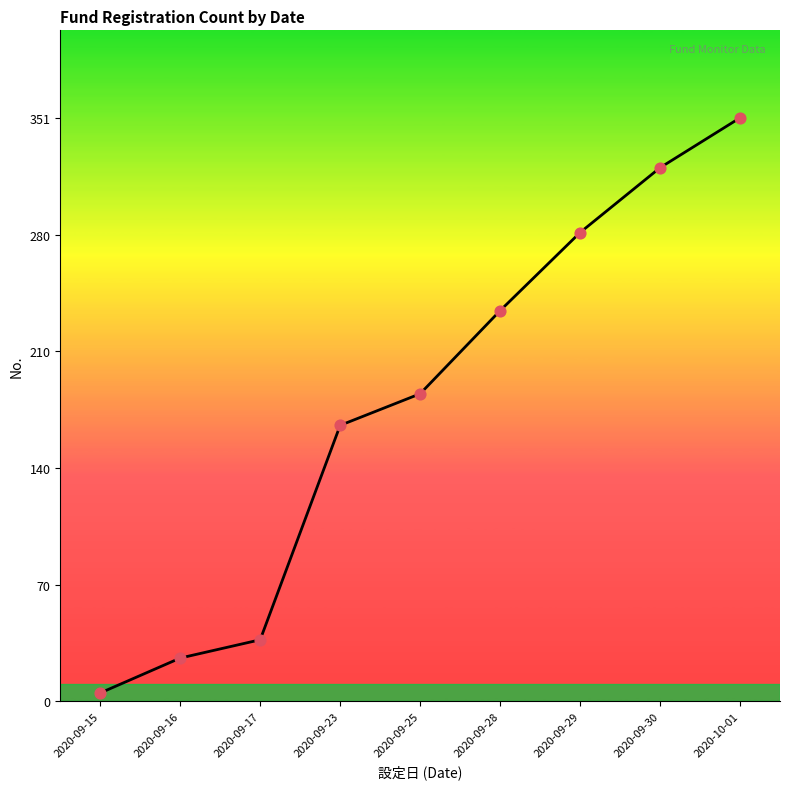

What is the change in value from 2020-09-23 to 2020-09-25?

+19